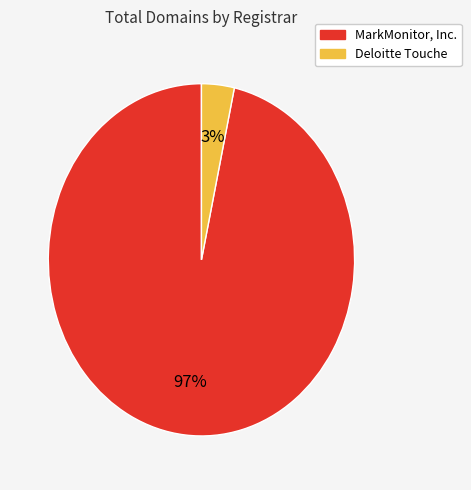

Which category accounts for the majority?

MarkMonitor, Inc.